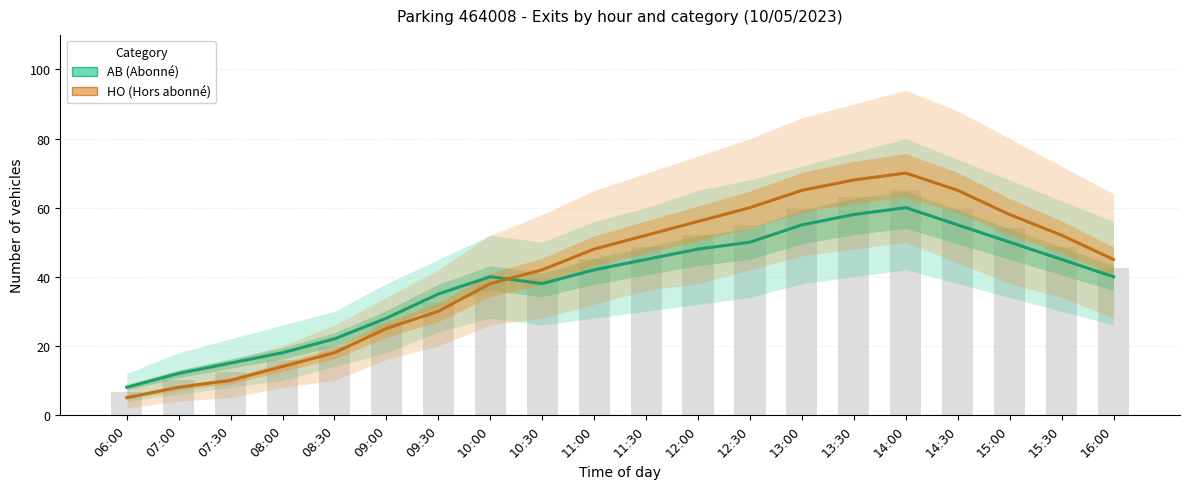

What is the label of the 15th bar from the right?

09:00